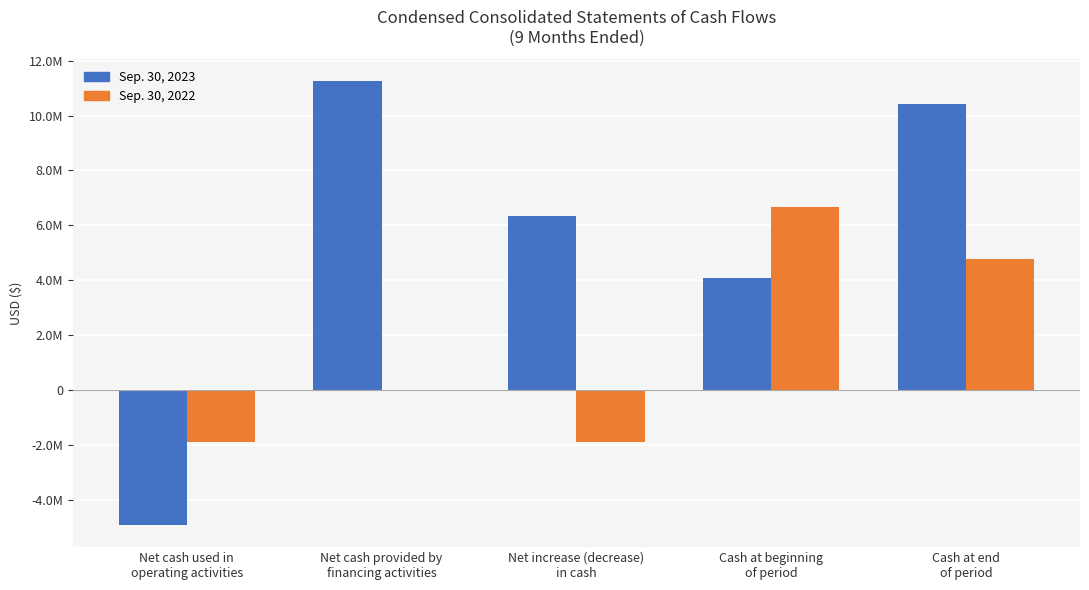

What are all the series names shown in the legend?

Sep. 30, 2023, Sep. 30, 2022